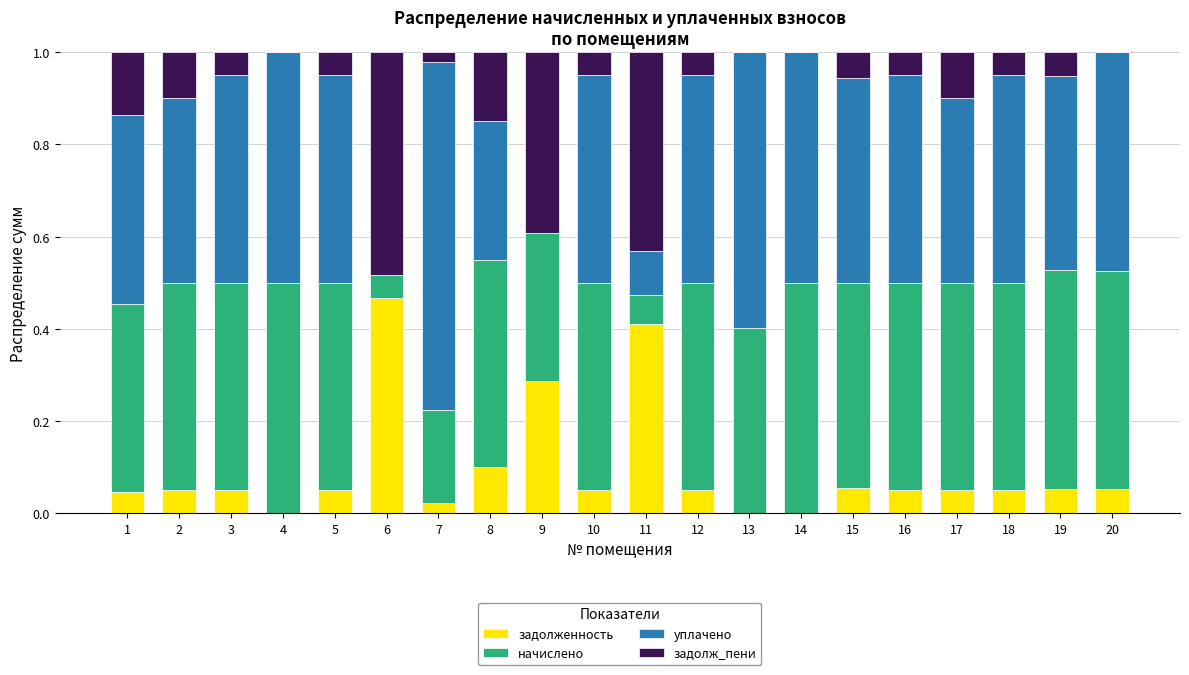

What is the total value across all series at 16?

1.0